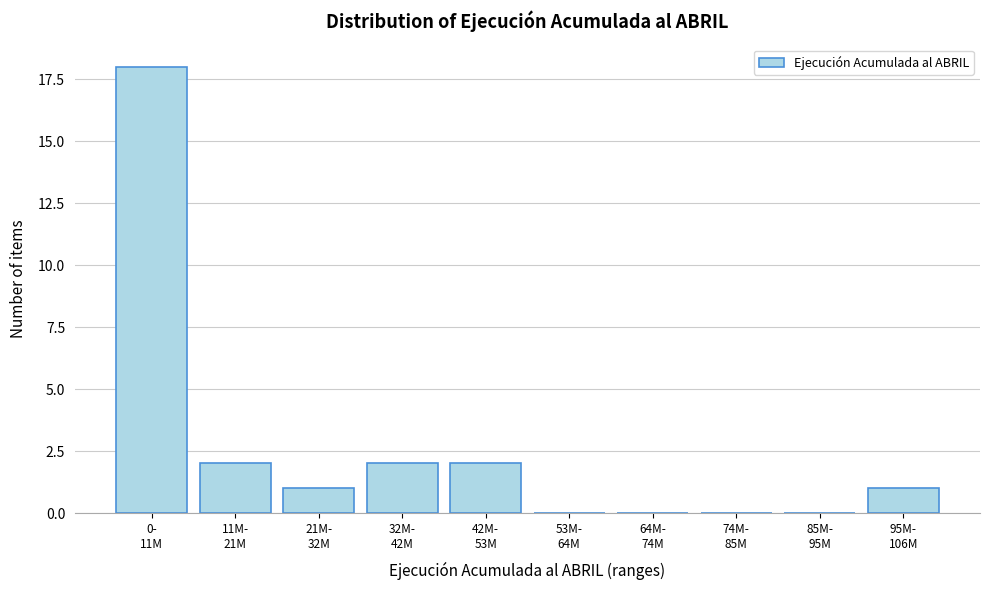

What is the sum of all values?

26